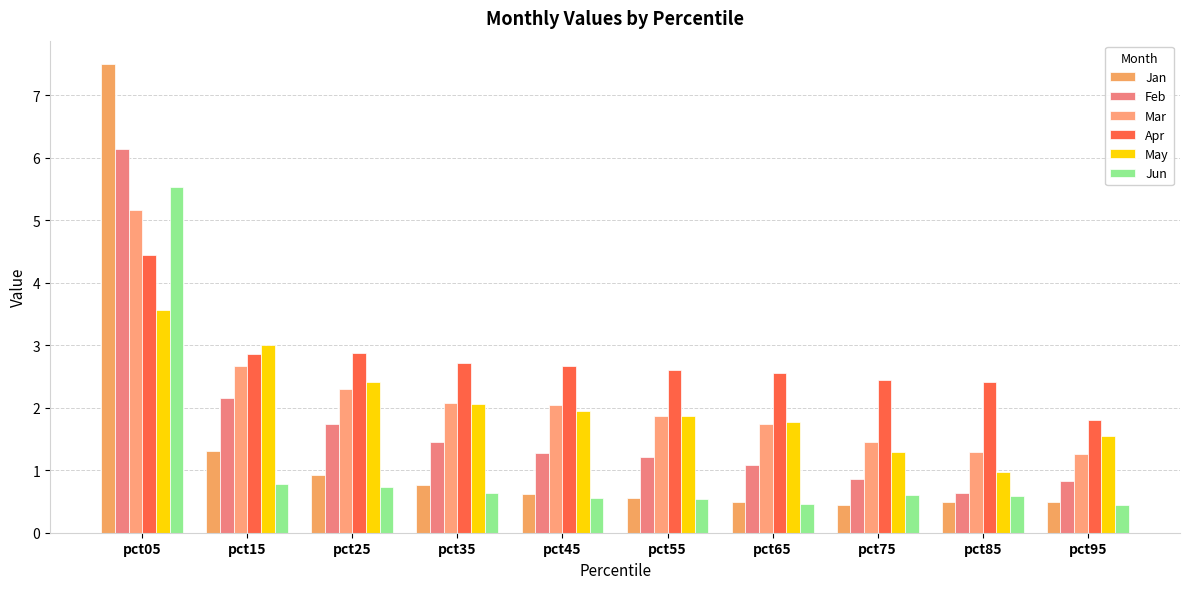

Is it true that Jun equals 0.5 at pct55?

True